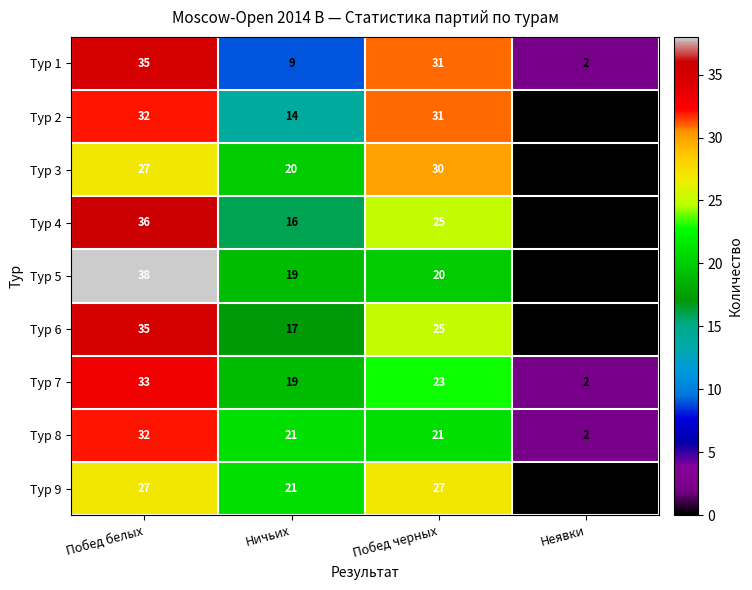

Is it true that Тур 9 equals -18 at Неявки?

False